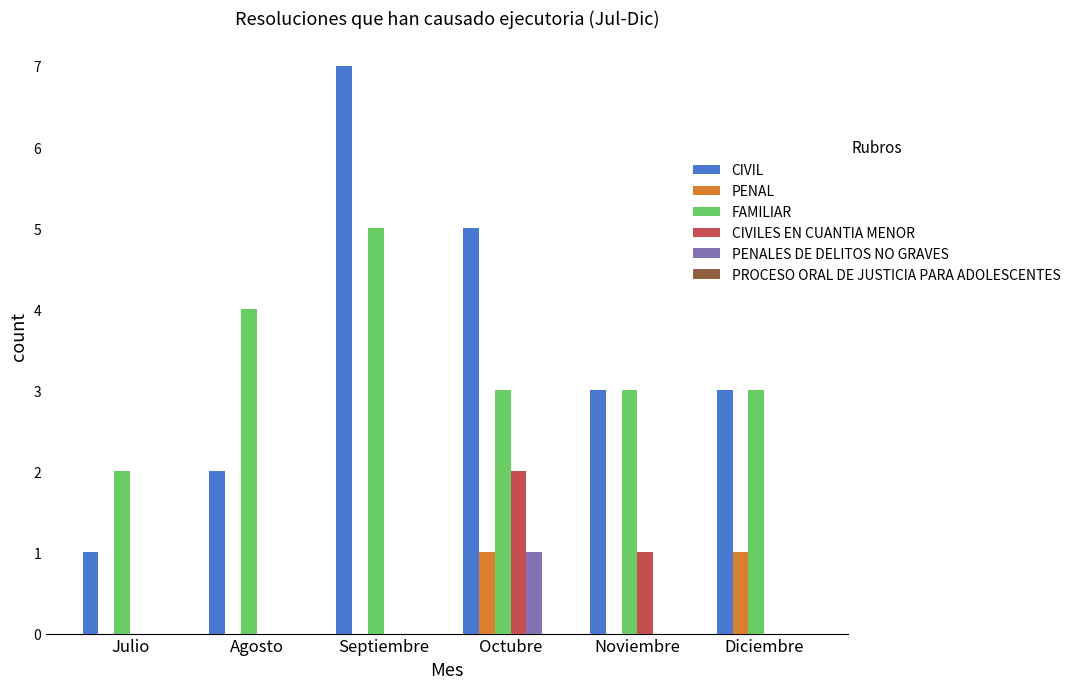

True or false: CIVILES EN CUANTIA MENOR has a value of 0 at Julio.

True